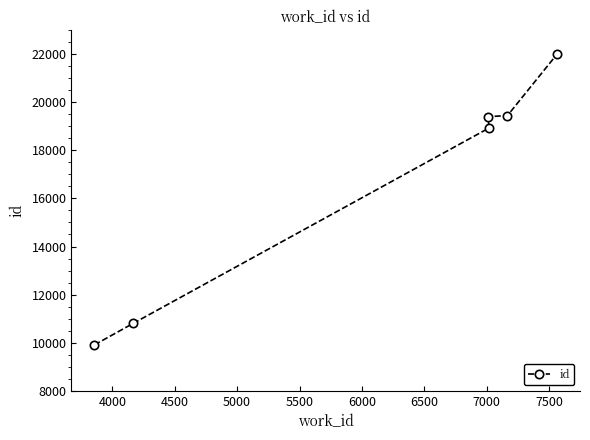

What is the minimum value shown in the chart?

9907